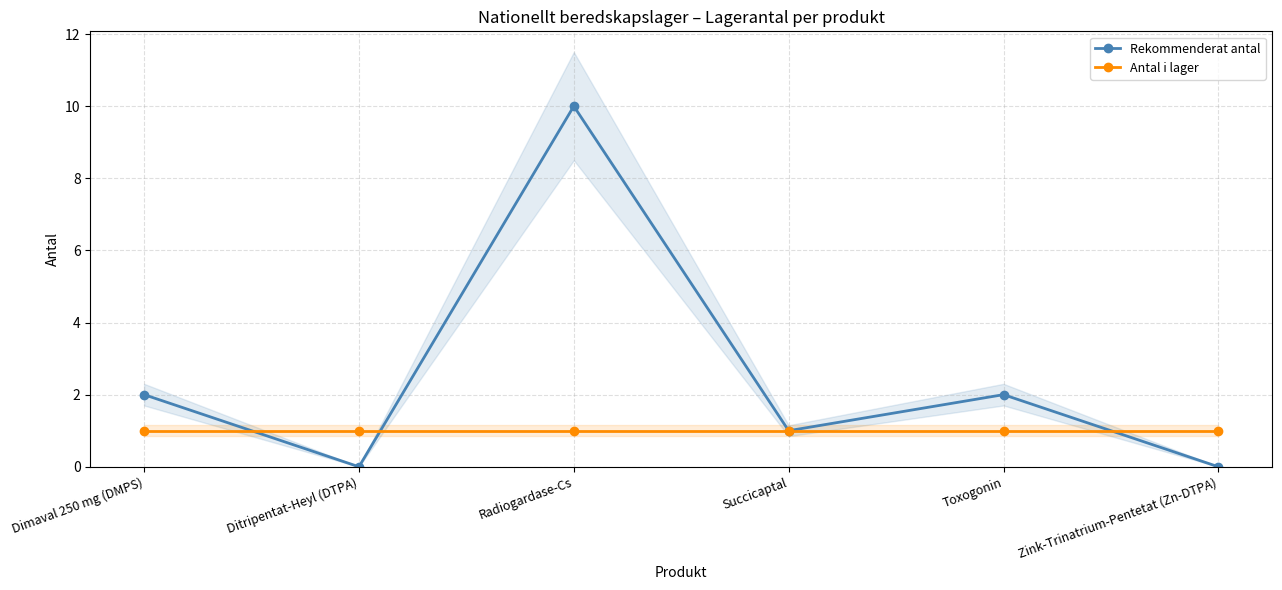

True or false: Antal i lager has a value of 1 at Dimaval 250 mg (DMPS).

True